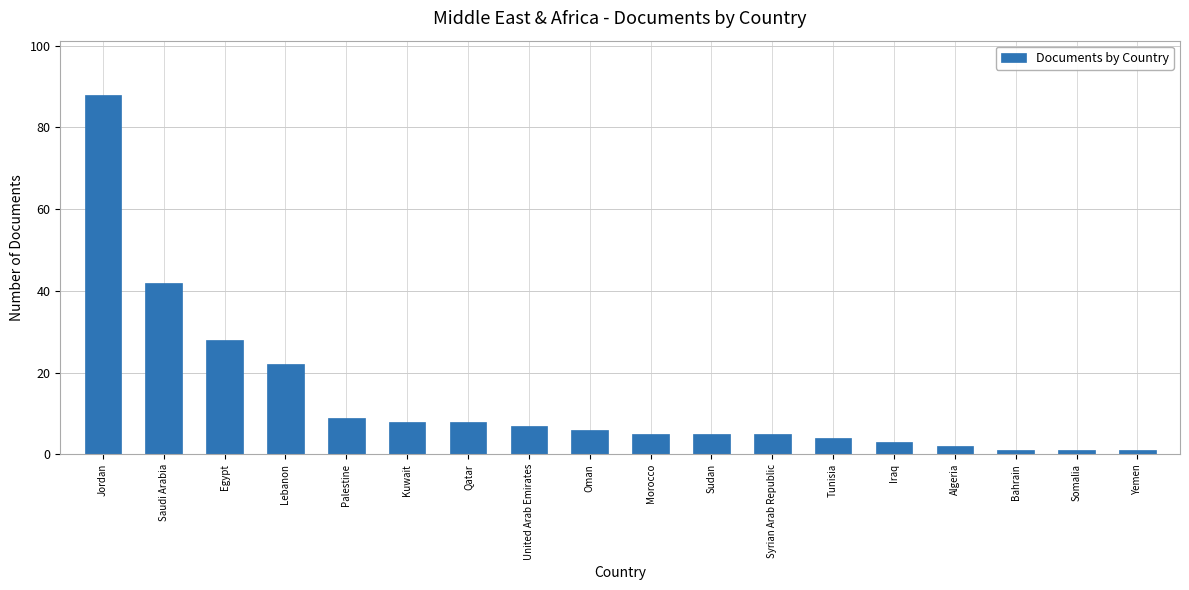

True or false: the data shows 30 at Lebanon.

False